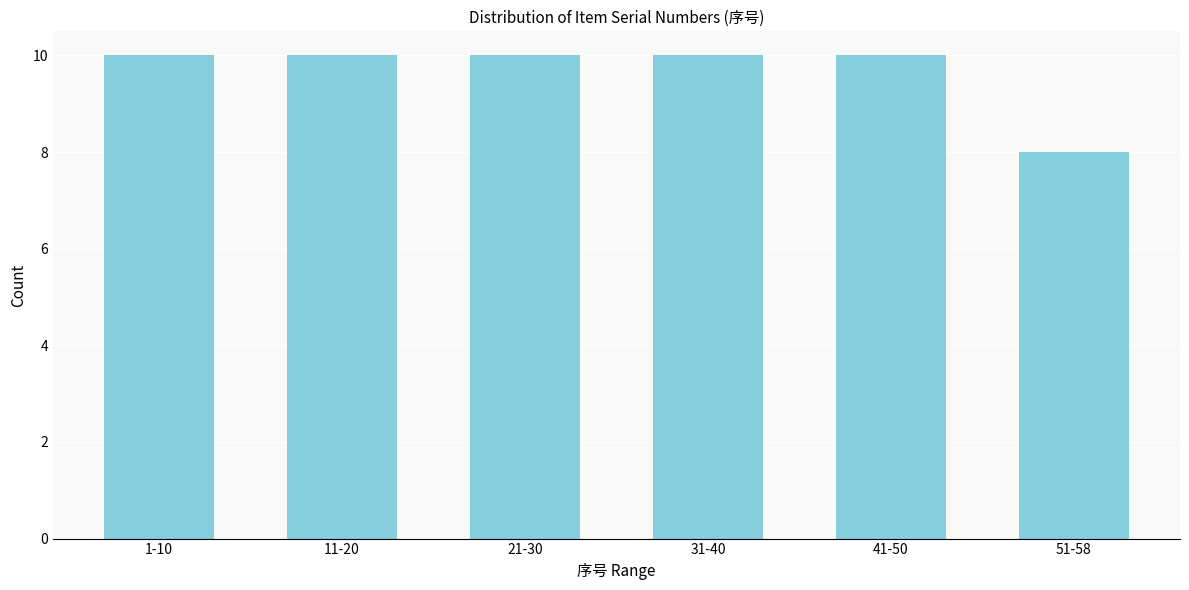

Reading left to right, transcribe all the data shown in this chart.

1-10=10	11-20=10	21-30=10	31-40=10	41-50=10	51-58=8